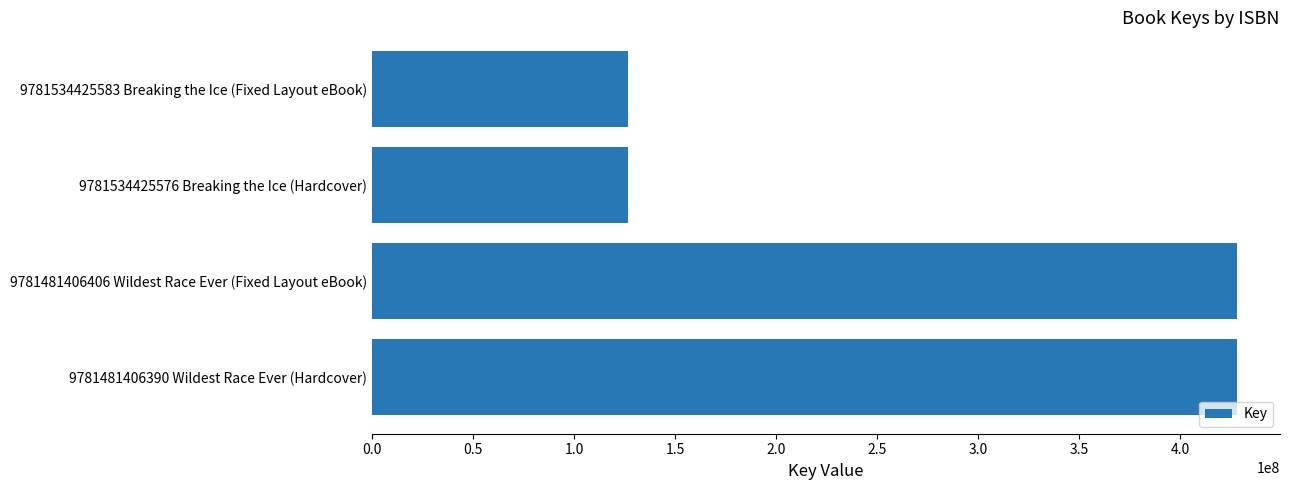

Reading top to bottom, what are all the values shown in this chart?

126564556	126564556	428114207	428114207